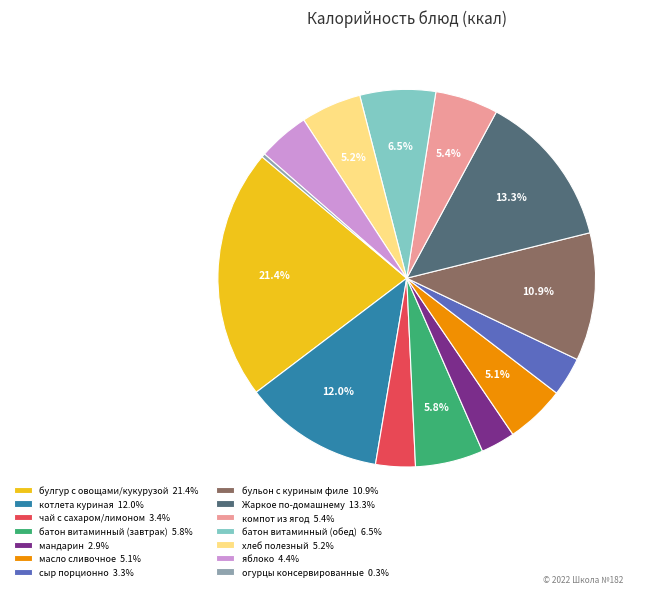

Is there a majority slice in this chart?

No